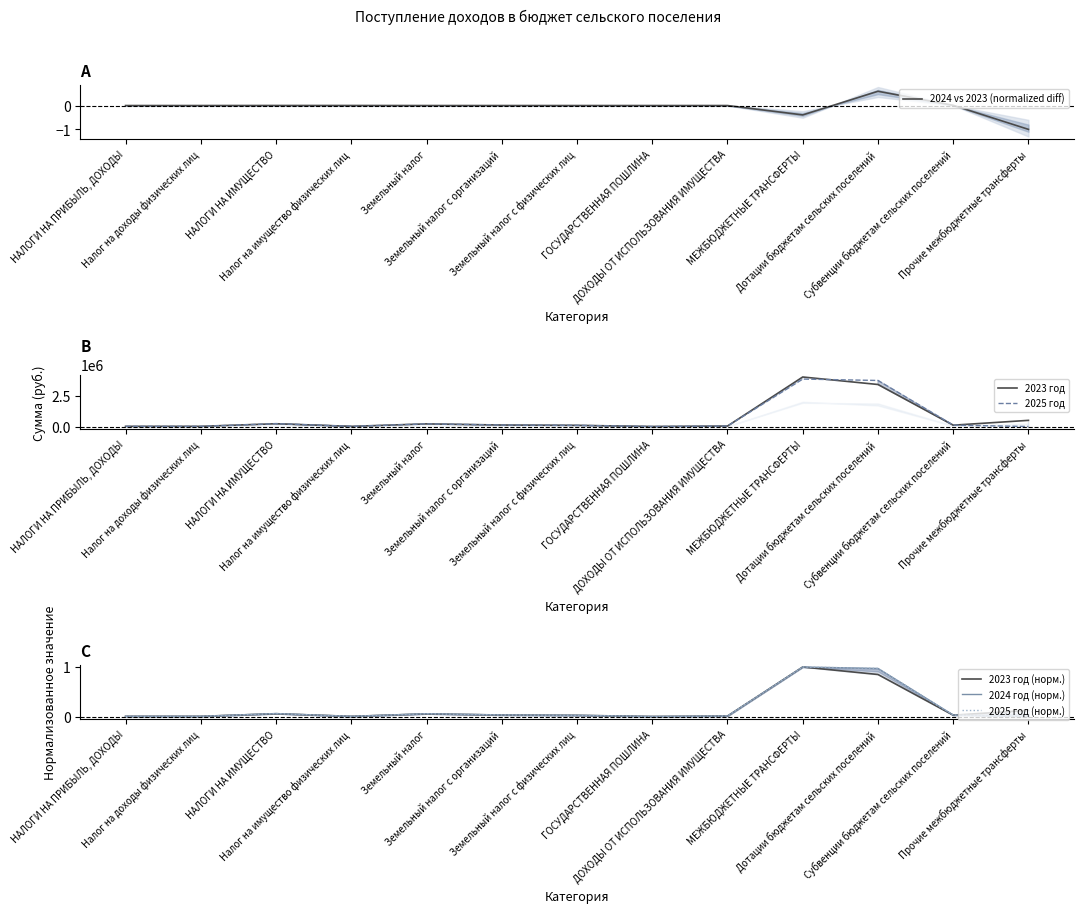

How many interior local valleys does the 2024 vs 2023 (normalized diff) series have?

1